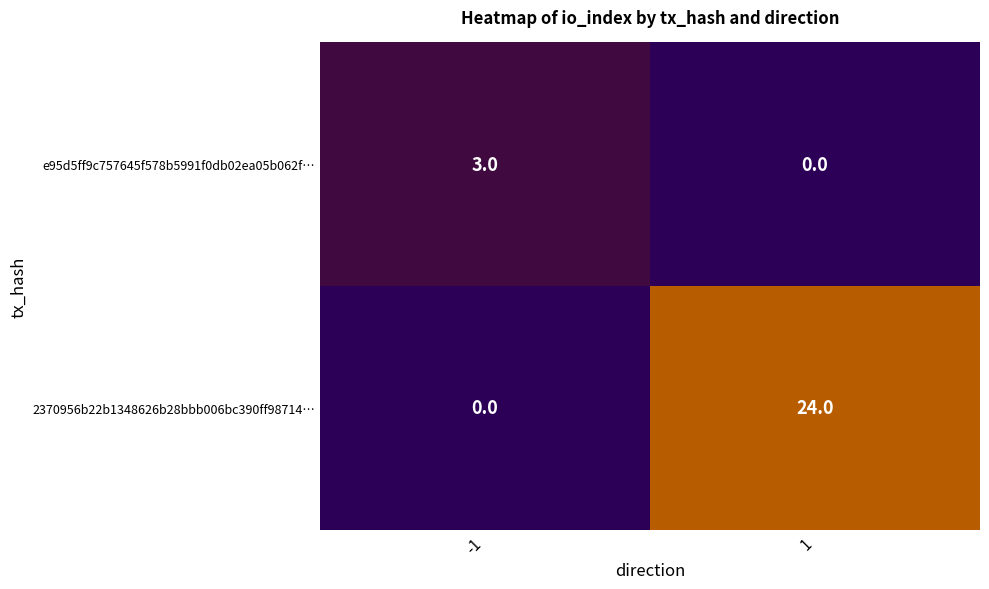

Reading left to right, what are all the values shown in this chart?

e95d5ff9c757645f578b5991f0db02ea05b062f…: 3	0
2370956b22b1348626b28bbb006bc390ff98714…: 0	24